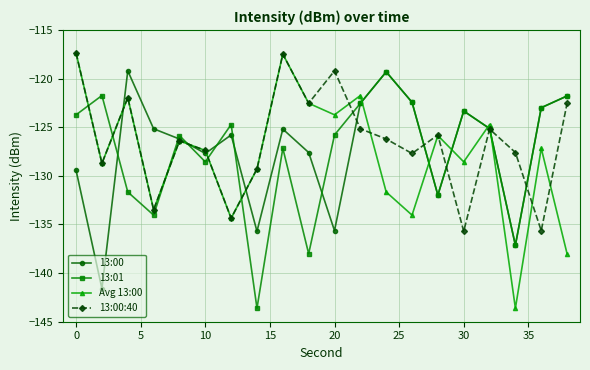

What is the value of the 13:01 point at the 12th from the left?

-122.5